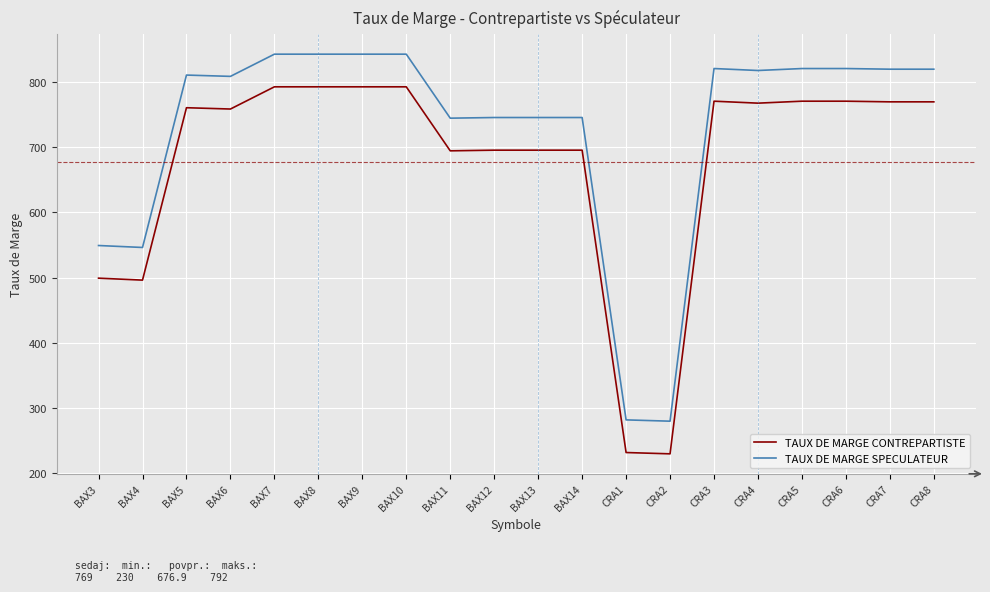

What is the maximum value for TAUX DE MARGE CONTREPARTISTE?

792